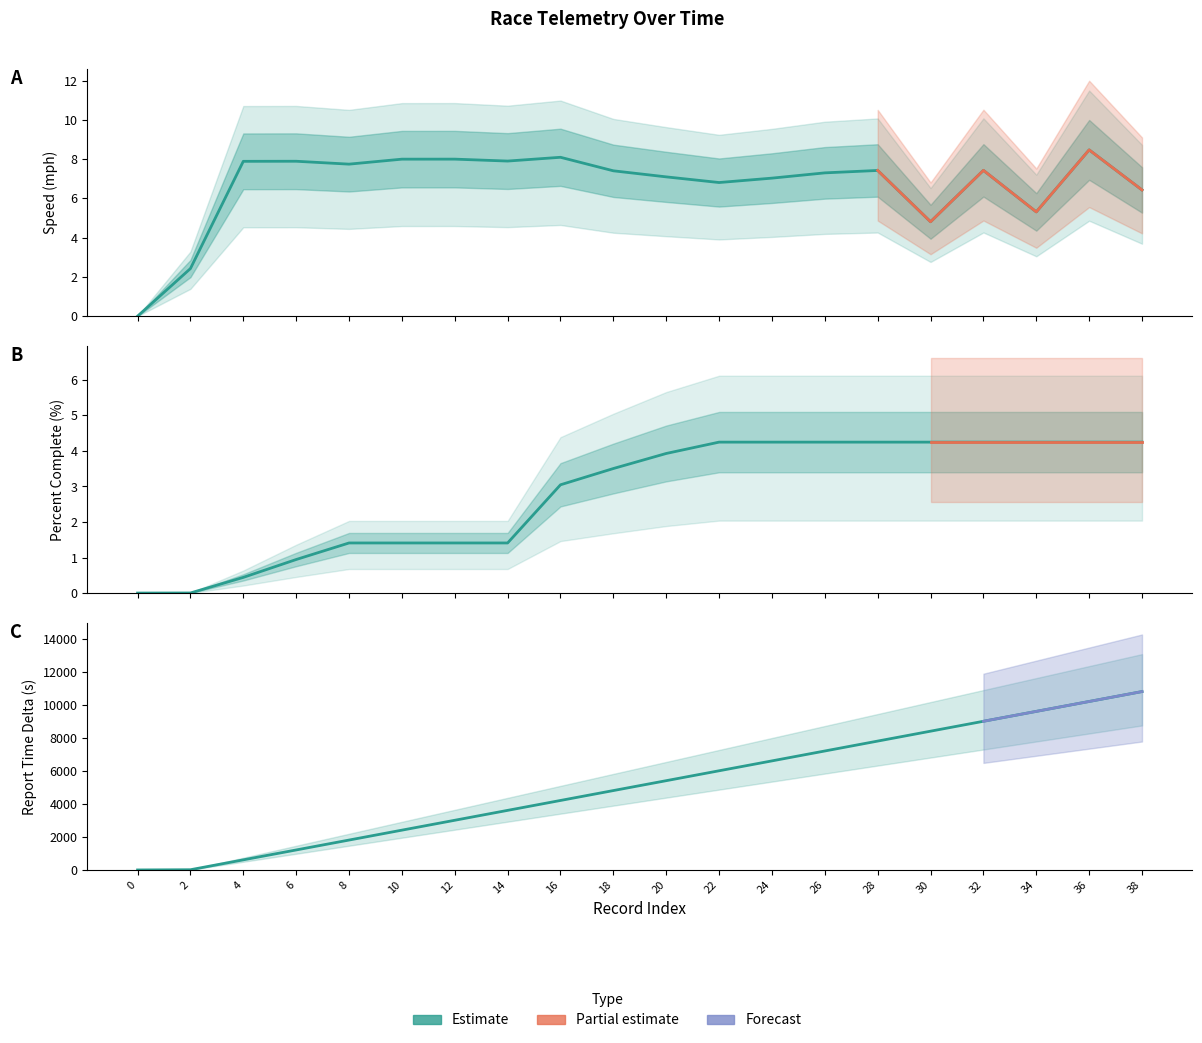

True or false: rptTimeDelta_s has more than 2 interior local peaks.

False